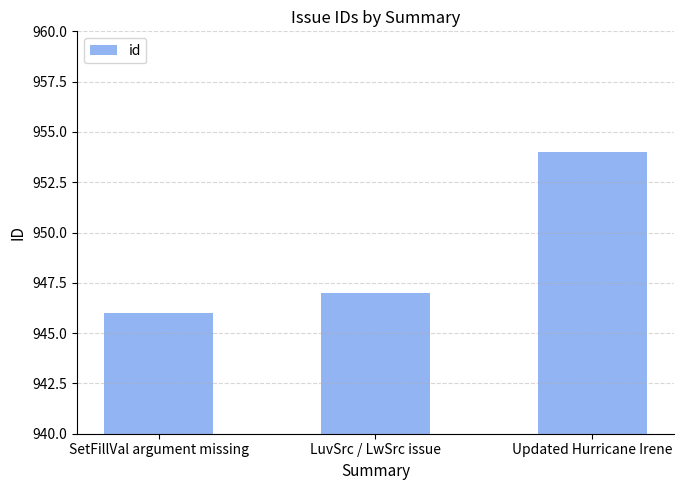

What is the label of the 1st bar from the right?

Updated Hurricane Irene